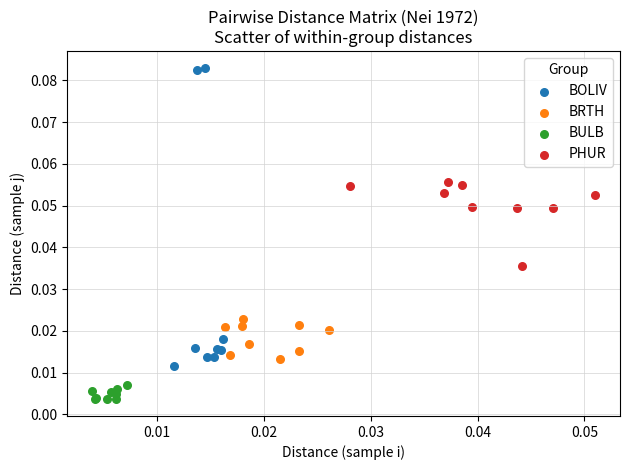

Which series reaches the maximum Y coordinate?

BOLIV